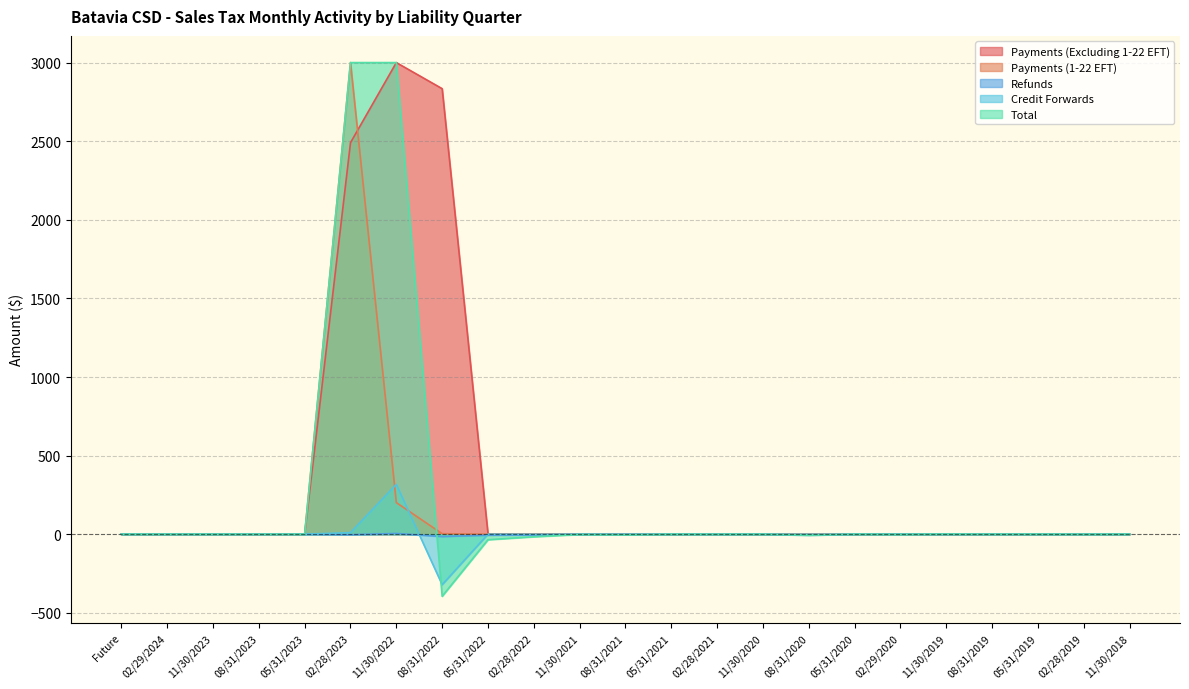

True or false: Credit Forwards has a value of 0.3 at 05/31/2022.

True